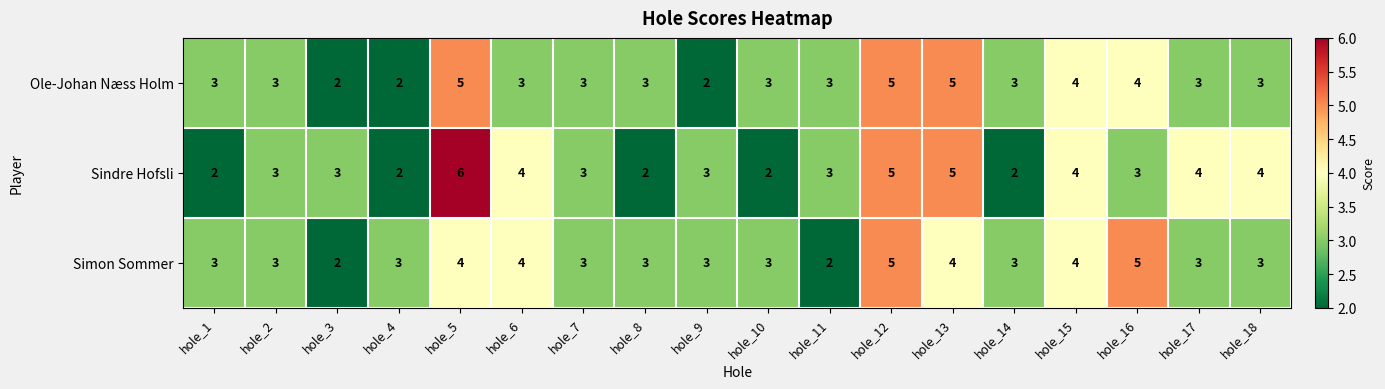

The value of Ole-Johan Næss Holm at hole_1 is 3. True or false?

True